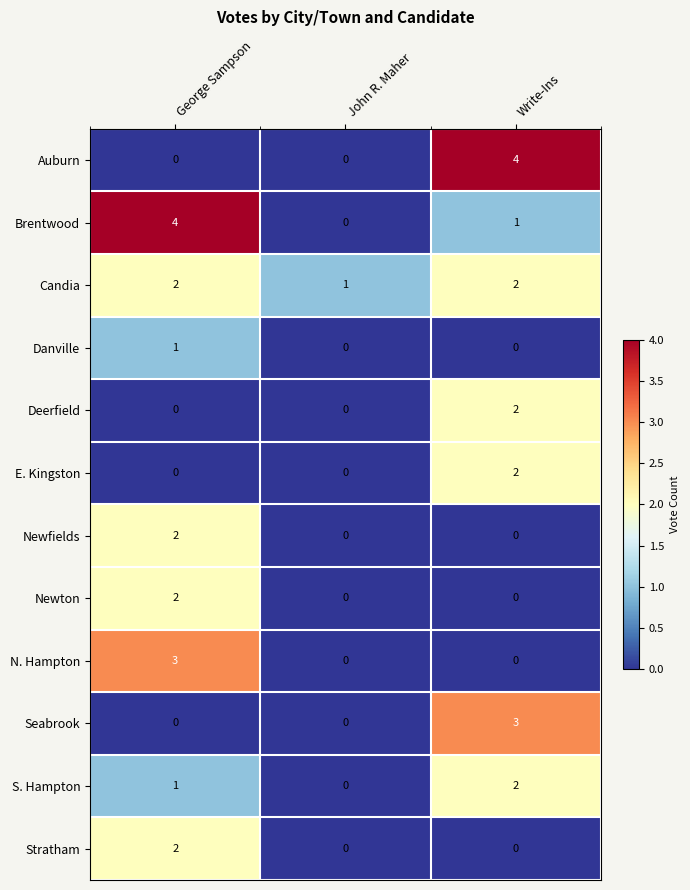

What is the total value across all series at John R. Maher?

1